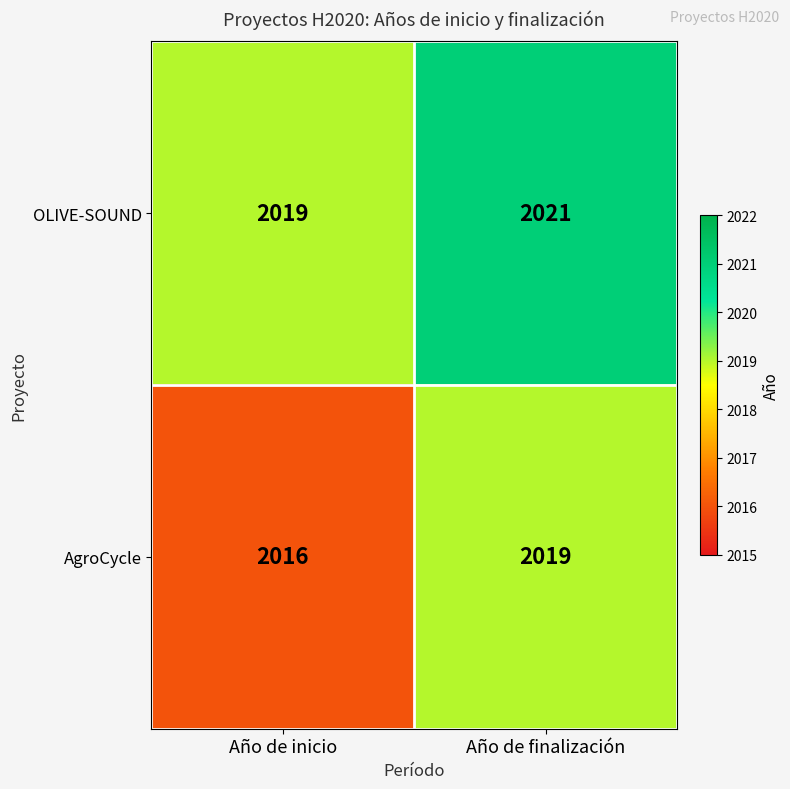

What is the maximum value shown in the chart?

2021